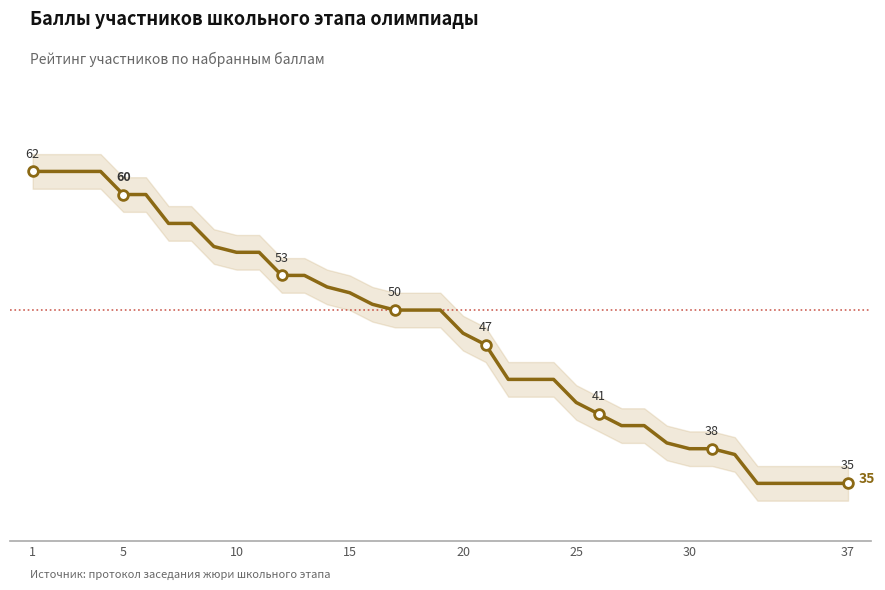

How many lines are shown in the chart?

1